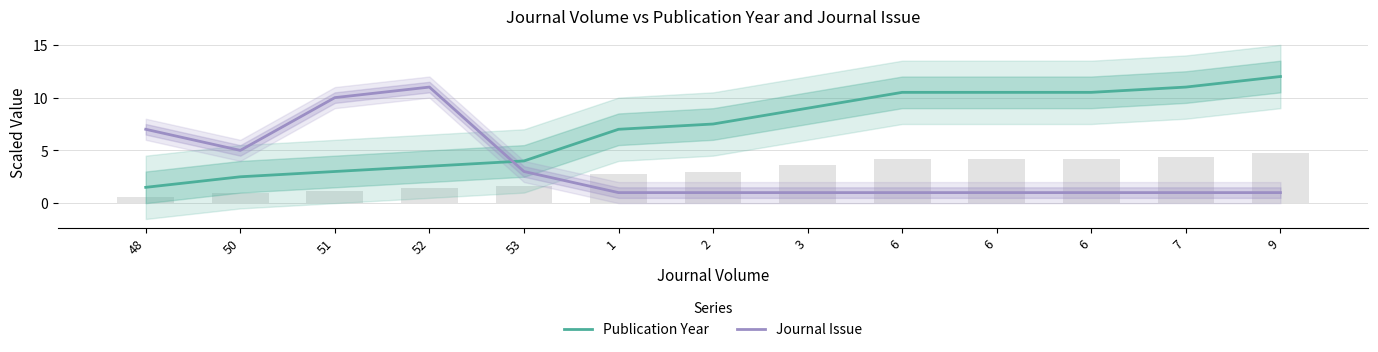

At which label does Journal Issue reach its peak?

52